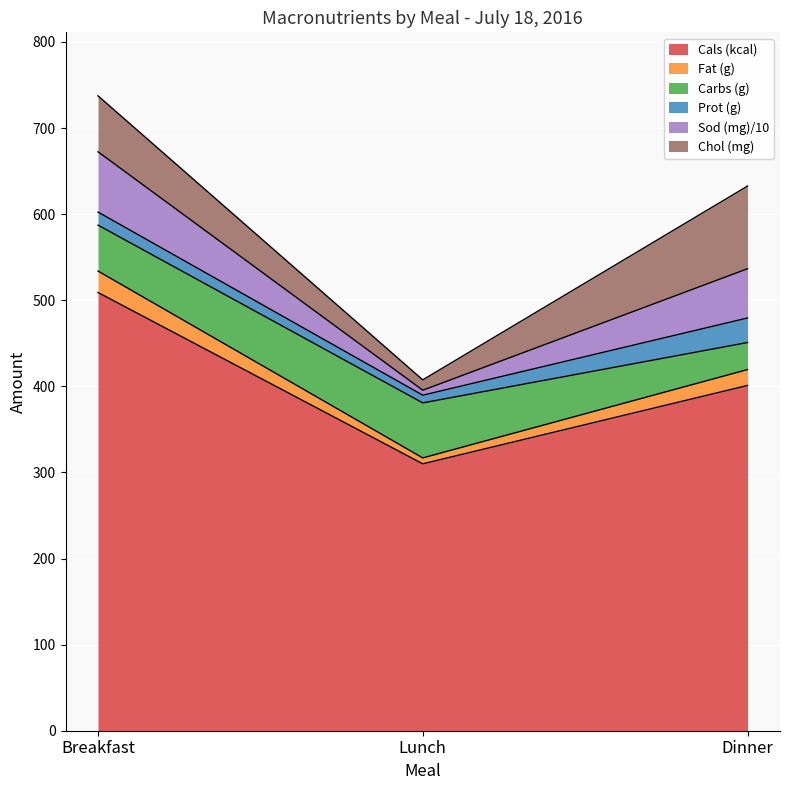

Reading left to right, extract all data points from this chart.

Cals (kcal): 509.0	310.0	401.0
Fat (g): 24.9	6.9	18.4
Carbs (g): 53.4	63.9	31.4
Prot (g): 15.2	8.9	28.5
Sod (mg): 700.0	58.0	572.0
Chol (mg): 65.0	12.0	96.0